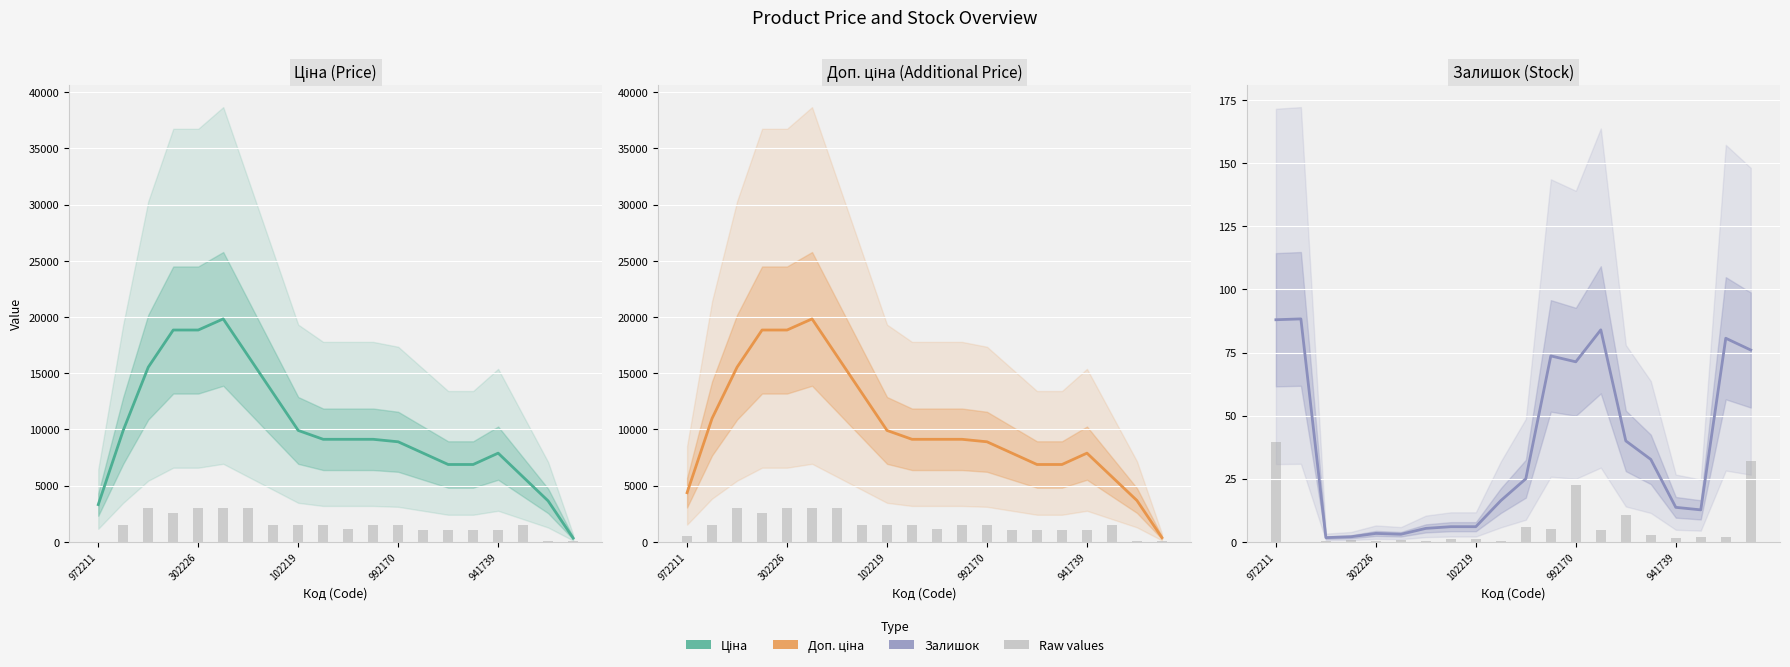

Reading left to right, transcribe all the data shown in this chart.

Ціна: 3313.5	9923.9	15534.2	18841.8	18841.8	19831.1	16523.5	13216.0	9908.5	9121.0	9121.0	9121.0	8898.8	7889.2	6879.5	6879.5	7889.2	5763.9	3638.7	335.9
Доп. ціна: 4371.2	10981.5	15534.2	18841.8	18841.8	19831.1	16523.5	13216.0	9908.5	9121.0	9121.0	9121.0	8898.8	7889.2	6879.5	6879.5	7889.2	5782.0	3674.8	372.0
Залишок: 88.0	88.3	1.7	2.0	3.3	3.0	5.3	6.0	6.0	16.3	25.0	73.7	71.3	84.0	40.0	32.7	13.7	12.7	80.7	76.0